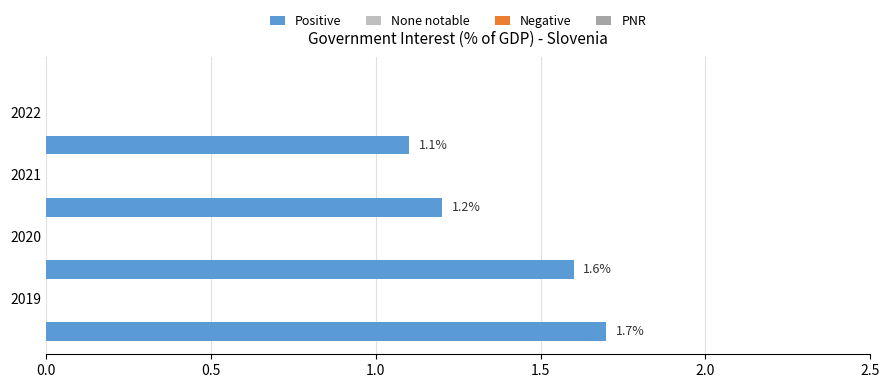

What is the minimum value shown in the chart?

1.1